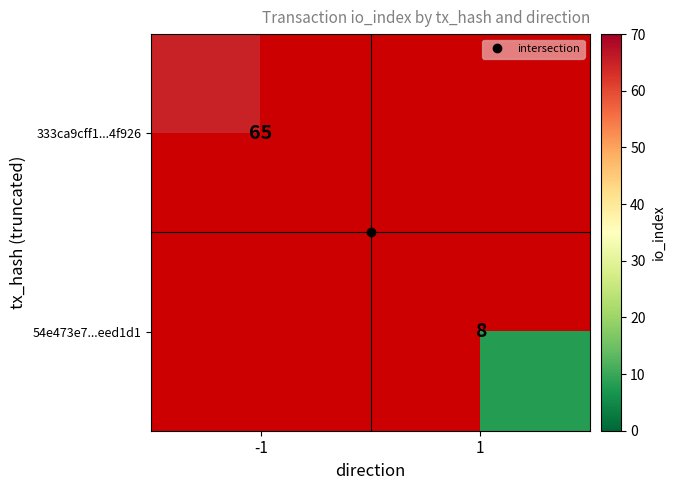

Is it true that 333ca9cff1...4f926 equals 65.0 at -1?

True